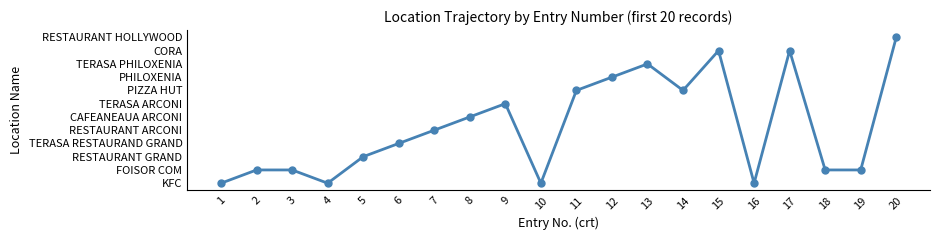

Rank the categories by value from lowest to highest.

1, 4, 10, 16, 2, 3, 18, 19, 5, 6, 7, 8, 9, 11, 14, 12, 13, 15, 17, 20